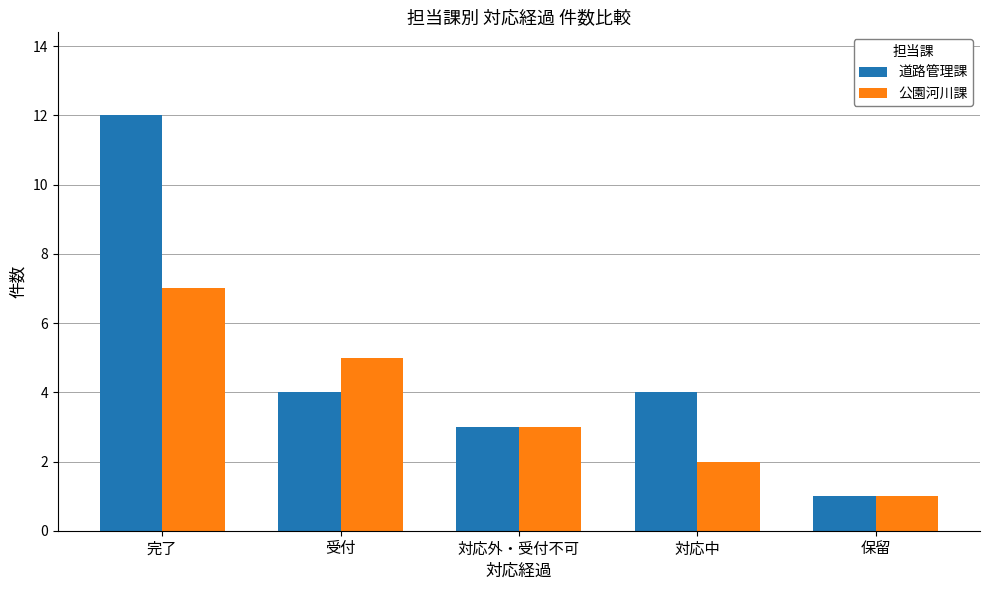

Rank the series by their maximum value, from lowest to highest.

公園河川課, 道路管理課